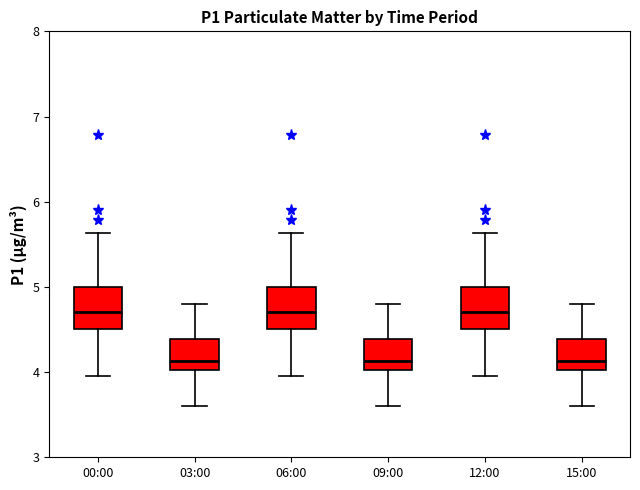

Reading left to right, read every box against the y-axis: the position of its median line, the range the box covers, and the ends of its whiskers. The values are not printed on the chart, so give them approximately, as read against the axis.

00:00: median 4.7, box 4.5 to 5.0, whiskers 4.0 to 5.6
03:00: median 4.1, box 4.0 to 4.4, whiskers 3.6 to 4.8
06:00: median 4.7, box 4.5 to 5.0, whiskers 4.0 to 5.6
09:00: median 4.1, box 4.0 to 4.4, whiskers 3.6 to 4.8
12:00: median 4.7, box 4.5 to 5.0, whiskers 4.0 to 5.6
15:00: median 4.1, box 4.0 to 4.4, whiskers 3.6 to 4.8